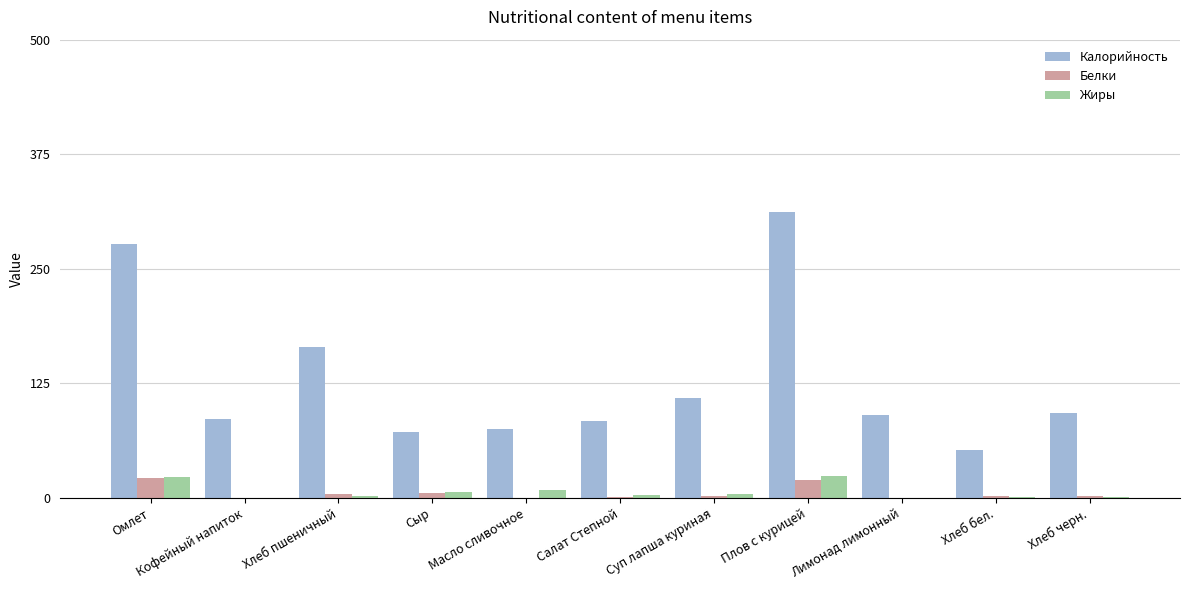

Are the bars horizontal?

No